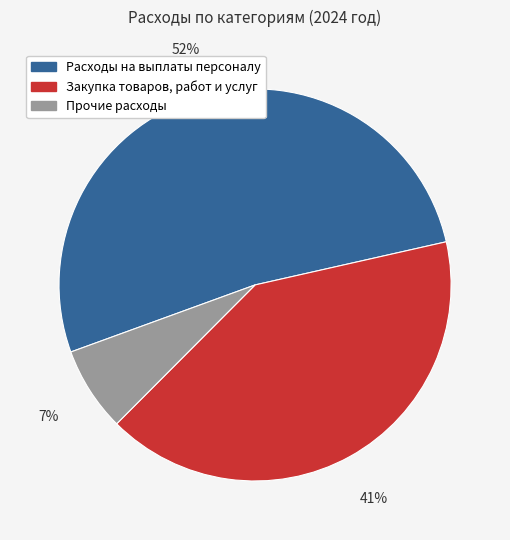

To the nearest percent, what is the average slice percentage?

33%